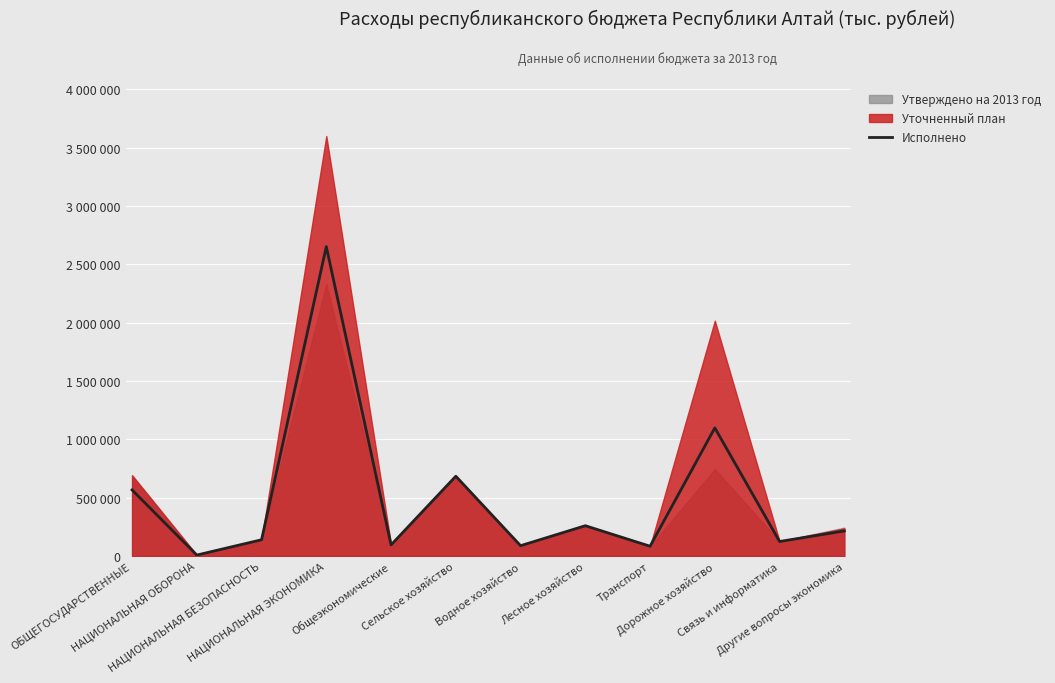

The chart shows a value of 124715.8 at Связь и информатика. True or false?

True